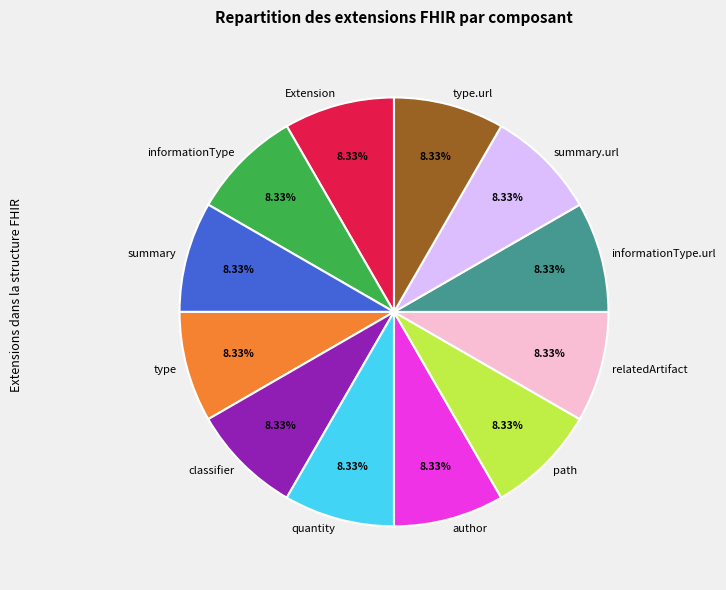

Is there any slice that represents more than half of the pie?

No